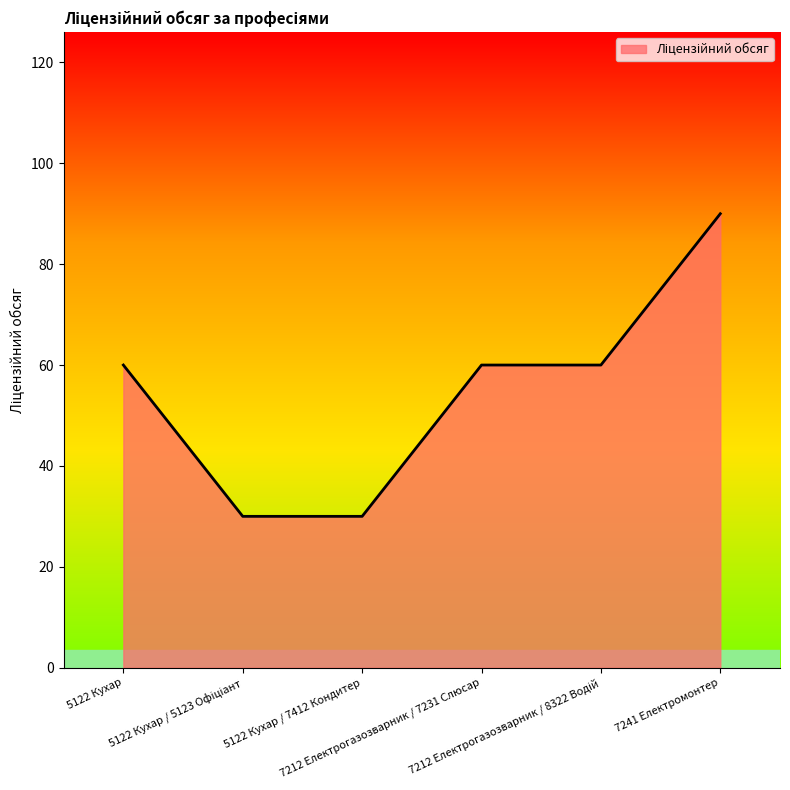

What is the smallest value displayed?

30